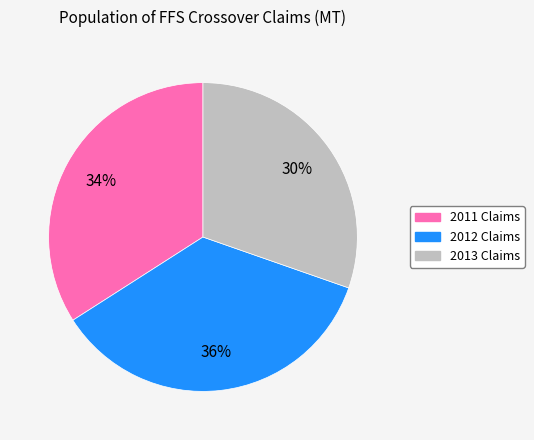

To the nearest percent, what is the combined percentage of 2013 Claims and 2011 Claims?

64%